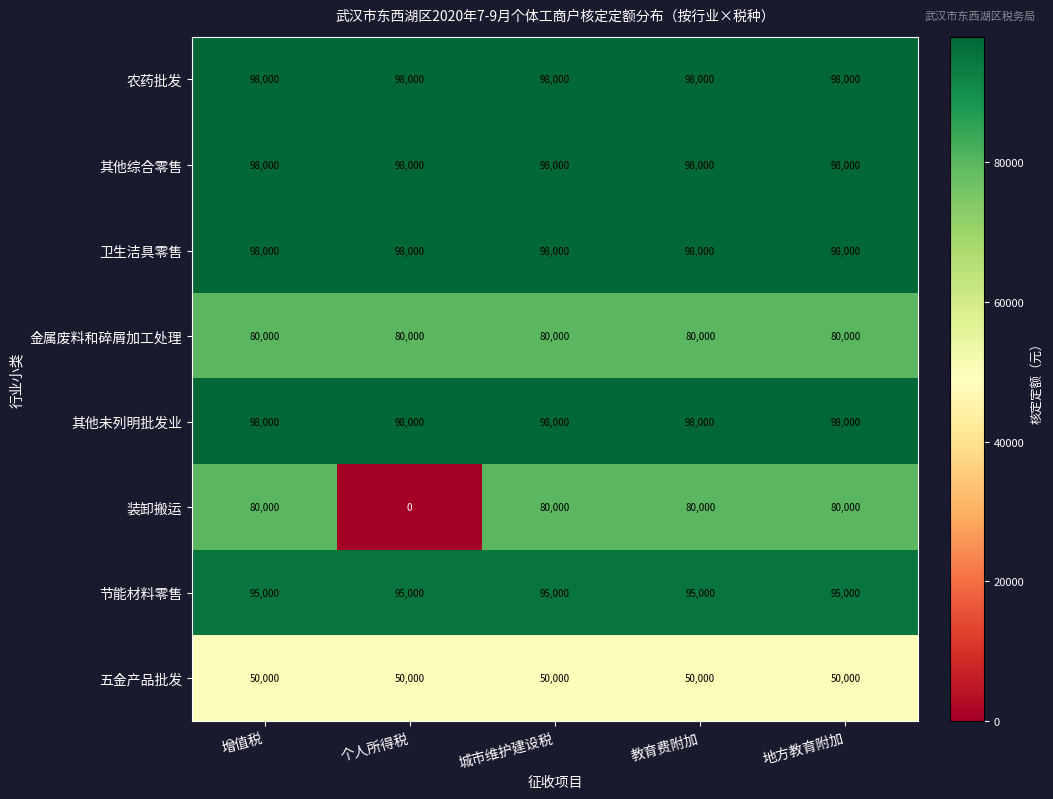

What is the maximum value shown in the chart?

98000